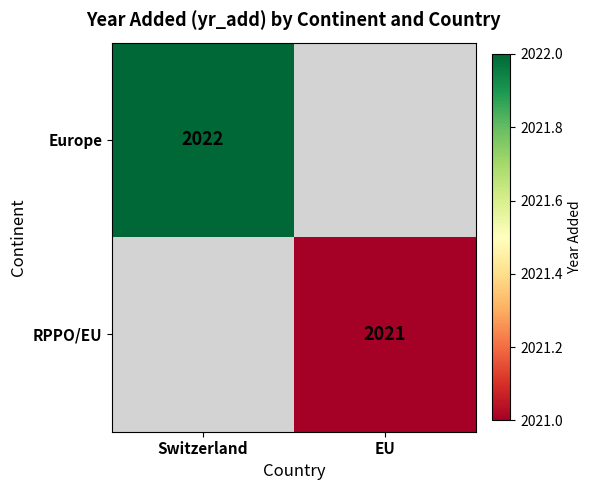

The value of RPPO/EU at EU is 2021. True or false?

True